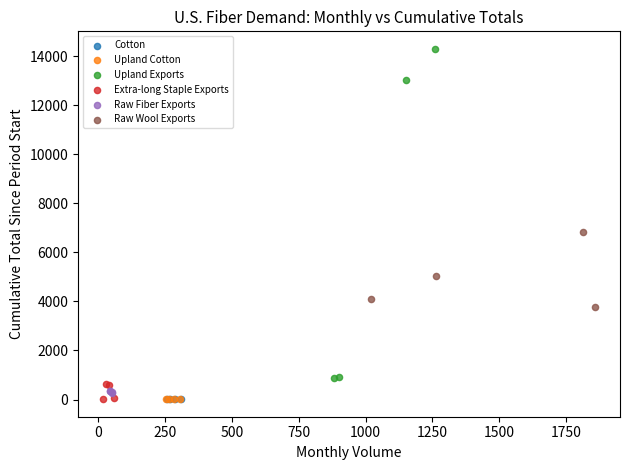

Which series contains the highest Y value?

Upland Exports